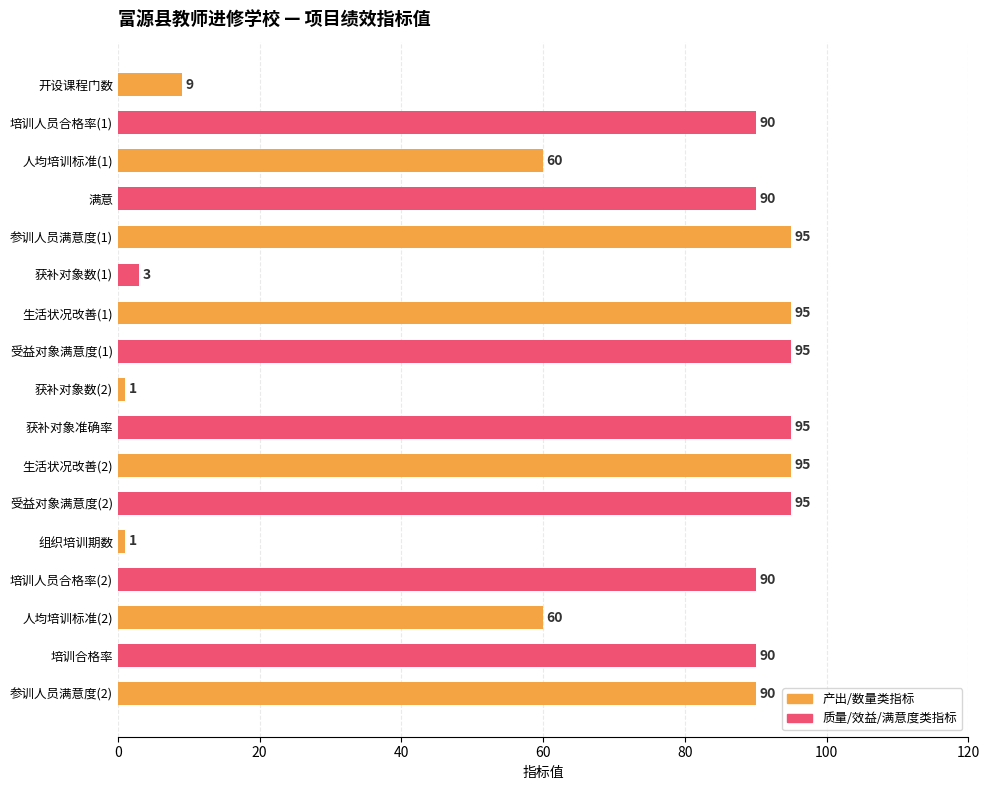

How many distinct data groups are displayed?

1